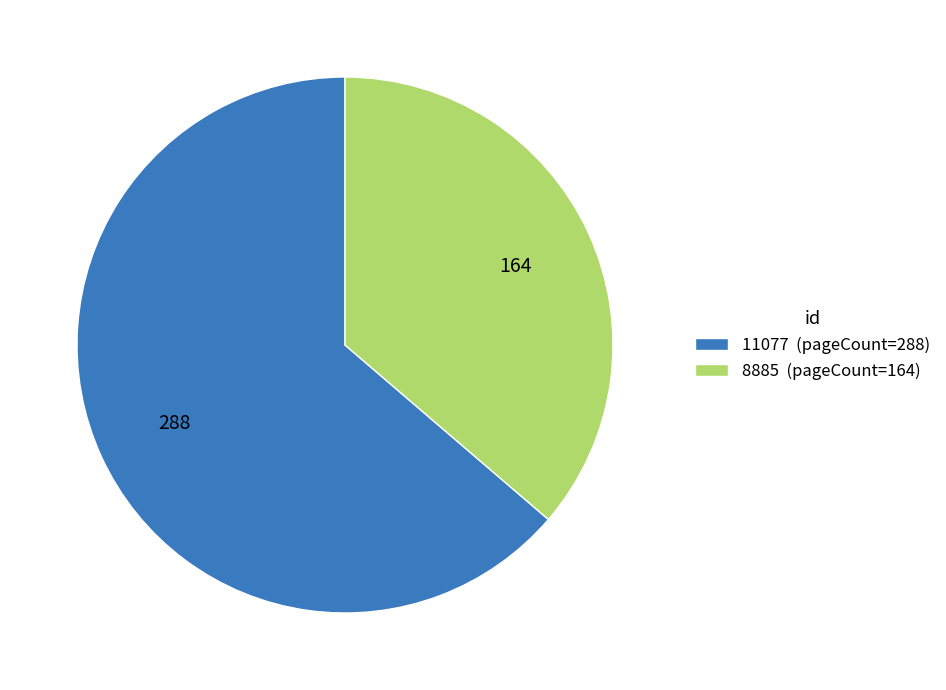

Does any single category account for the majority?

Yes